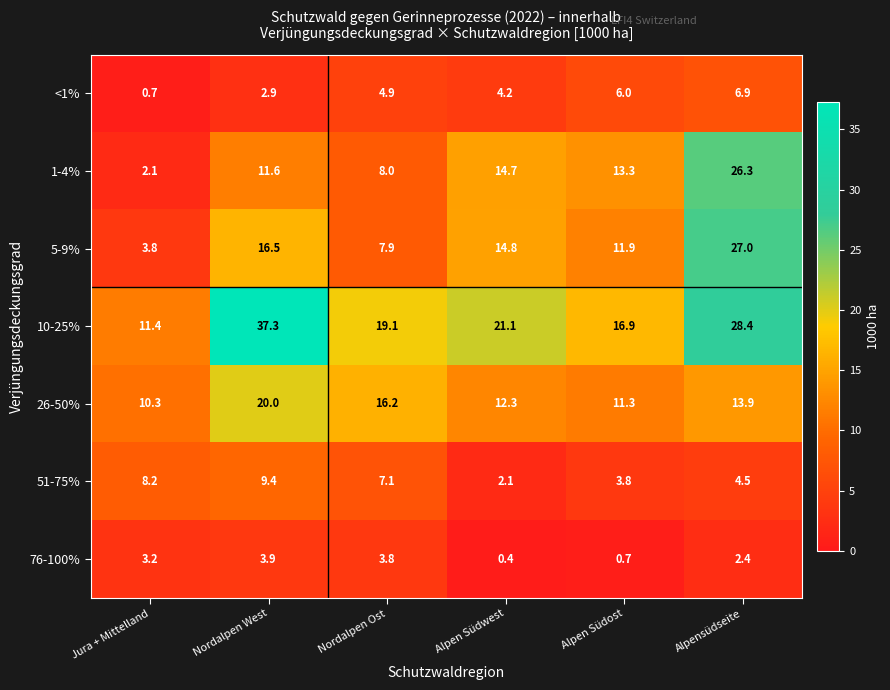

The value of 10-25% at Alpen Südwest is 31.4. True or false?

False